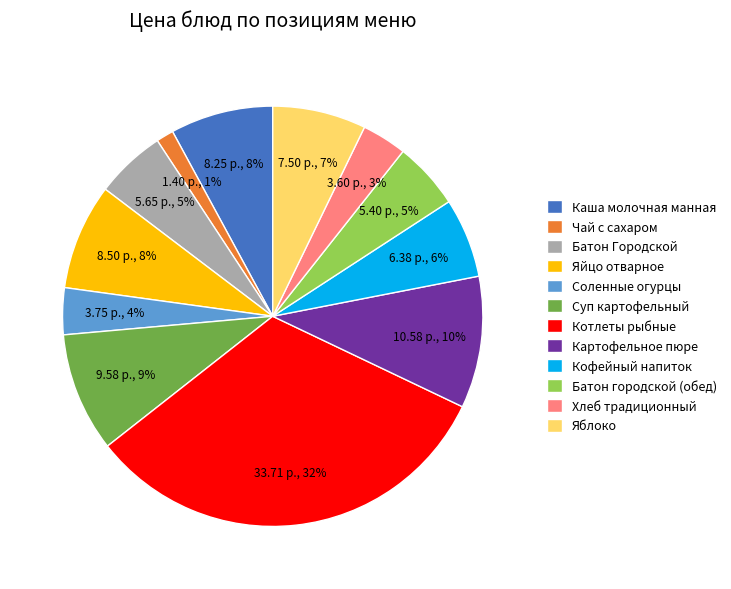

Which slice is the smallest?

Чай с сахаром